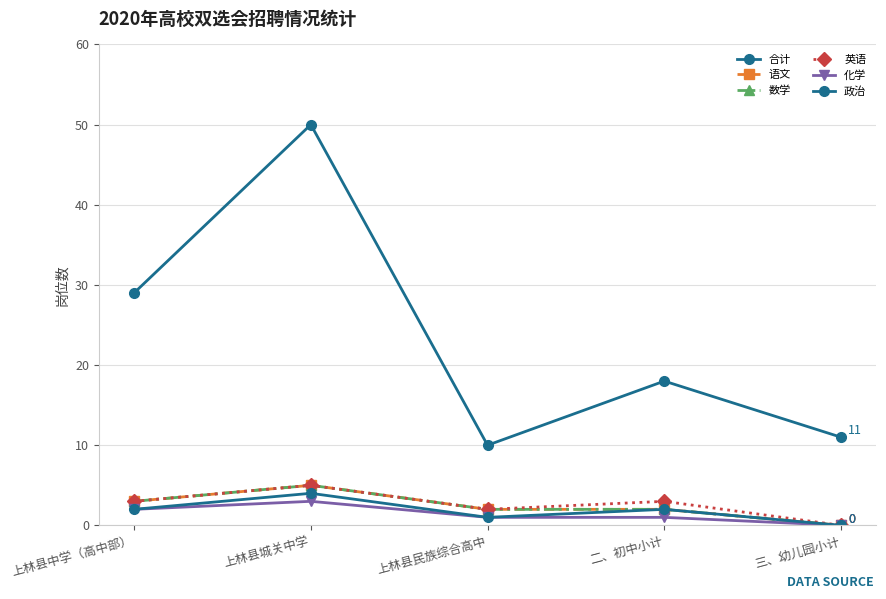

What is the difference between the maximum and second lowest values in the 语文 series?

3